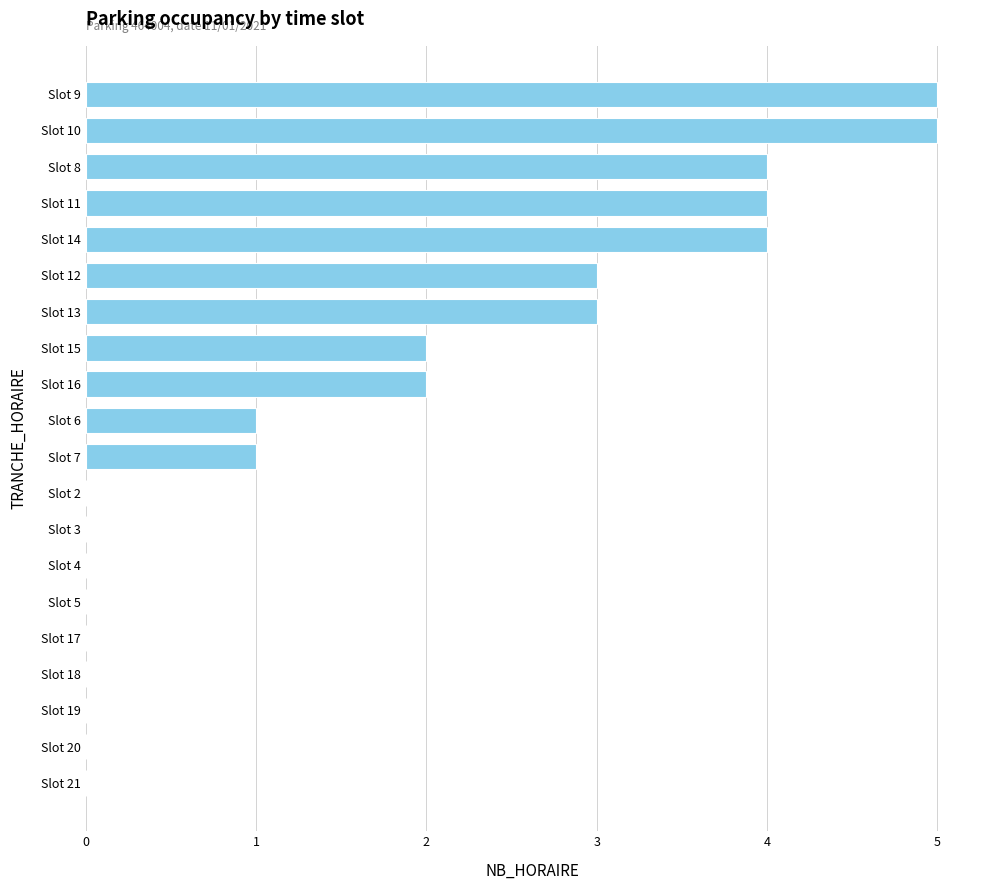

True or false: the data shows 5 at Slot 12.

False